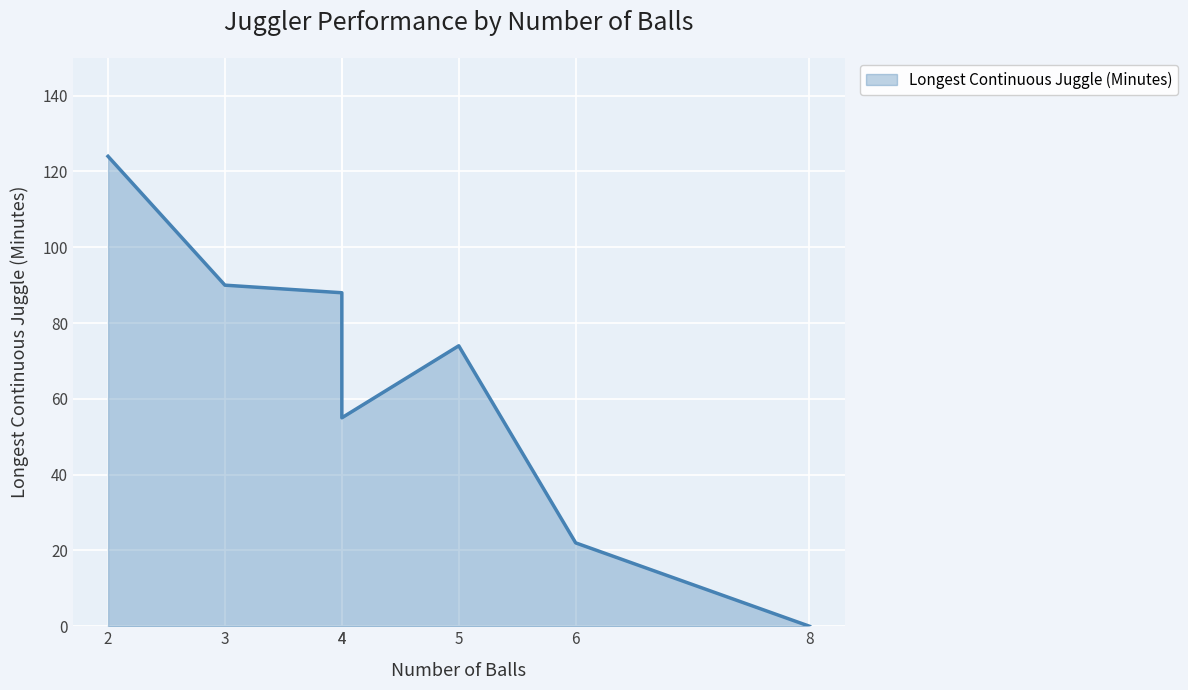

Does the chart display data point markers on the line(s)?

No